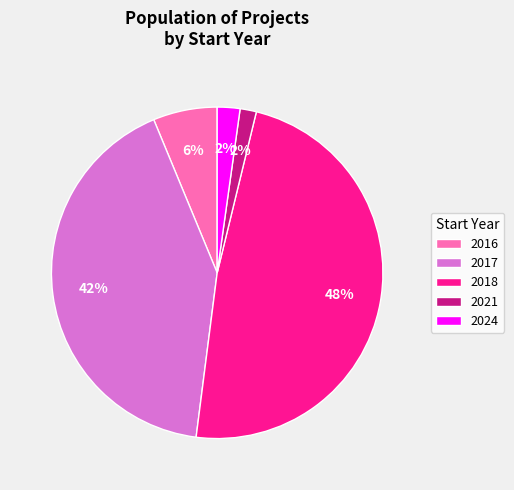

Which slice is the largest?

2018